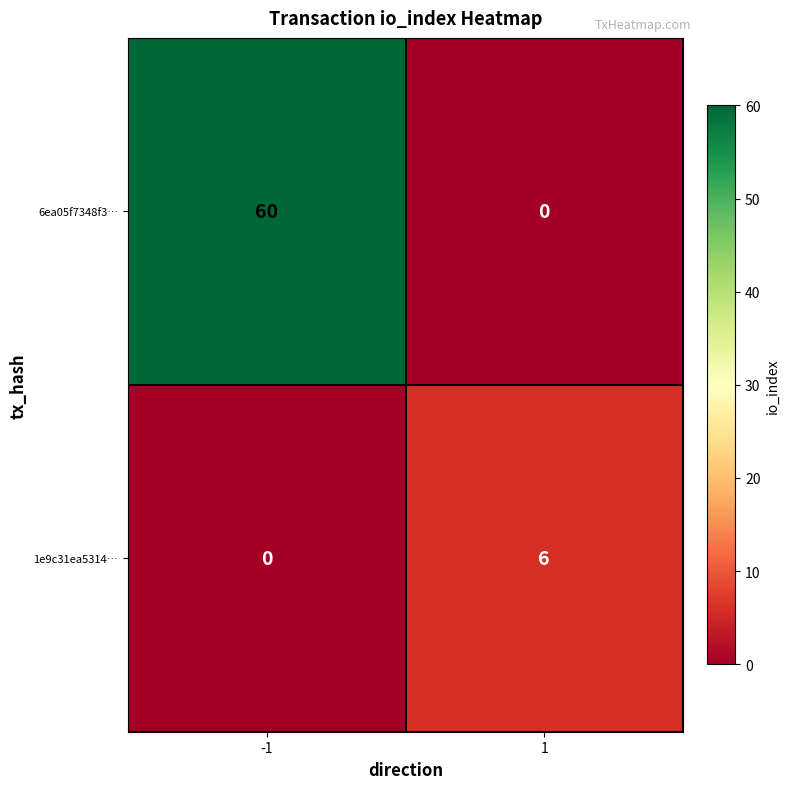

Between -1 and 1, which series saw the biggest shift?

6ea05f7348f3…